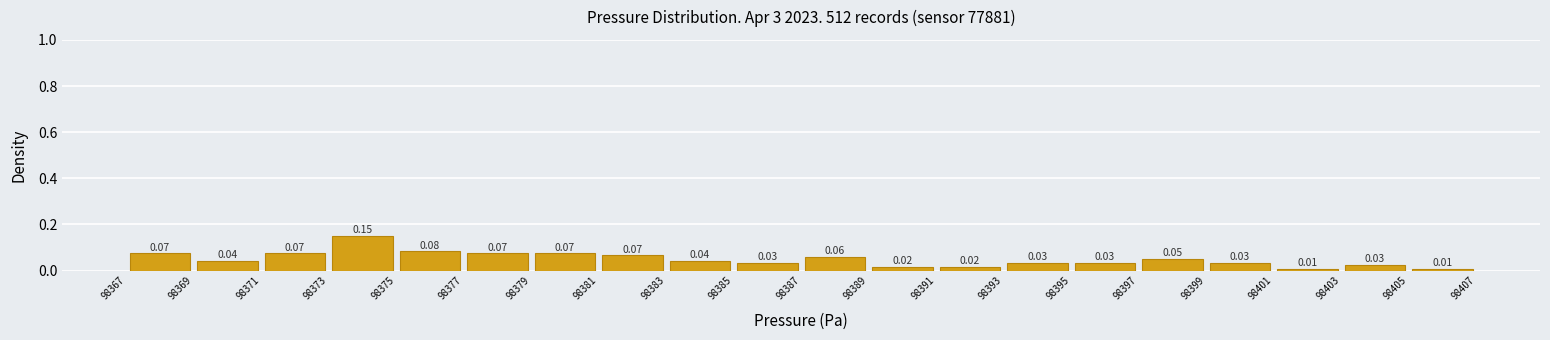

Reading left to right, list every bar in this chart as the range it spans on the x-axis followed by its height.

98367 to 98369: 0.07
98369 to 98371: 0.04
98371 to 98373: 0.07
98373 to 98375: 0.15
98375 to 98377: 0.08
98377 to 98379: 0.07
98379 to 98381: 0.07
98381 to 98383: 0.07
98383 to 98385: 0.04
98385 to 98387: 0.03
98387 to 98389: 0.06
98389 to 98391: 0.02
98391 to 98393: 0.02
98393 to 98395: 0.03
98395 to 98397: 0.03
98397 to 98399: 0.05
98399 to 98401: 0.03
98401 to 98403: 0.01
98403 to 98405: 0.03
98405 to 98407: 0.01